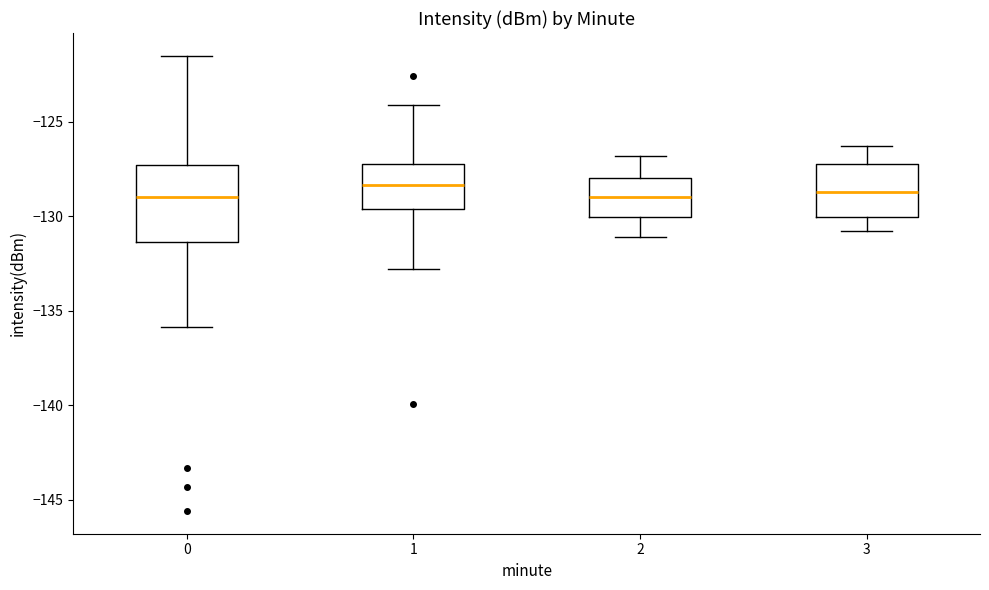

Reading left to right, transcribe this box plot: for each box, give where its median line is, the range the box spans, and where its two whiskers end, as read against the y-axis. The values are not printed on the chart, so give them approximately, as read against the axis.

0: median -129.0, box -131.5 to -127.5, whiskers -136.0 to -121.5
1: median -128.5, box -129.5 to -127.0, whiskers -133.0 to -124.0
2: median -129.0, box -130.0 to -128.0, whiskers -131.0 to -127.0
3: median -128.5, box -130.0 to -127.0, whiskers -131.0 to -126.5